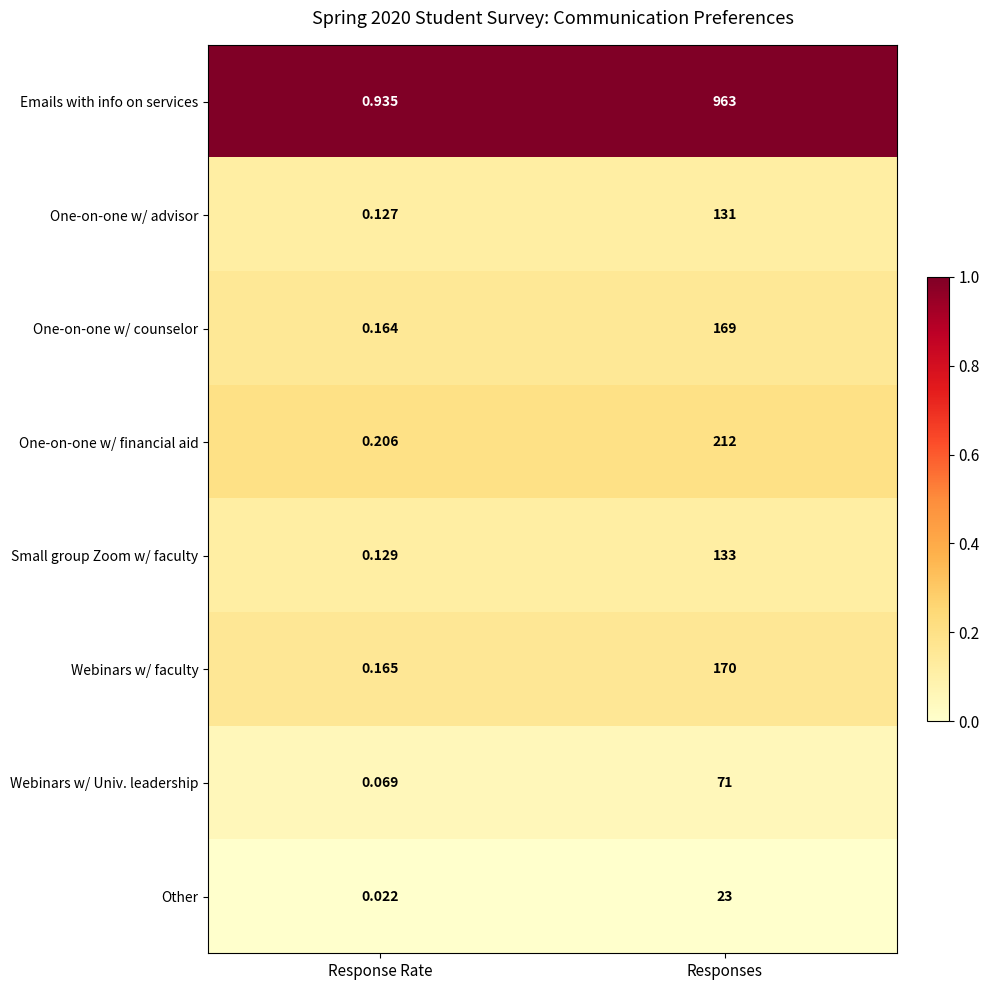

At how many categories does at least one series exceed 0?

2